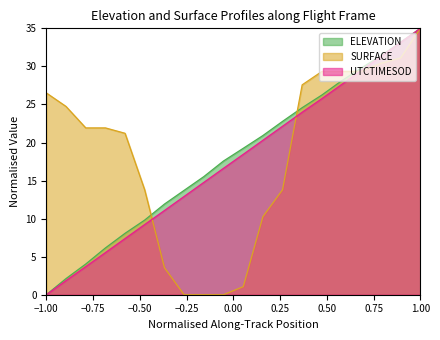

How many data points in SURFACE are less than 21?

8